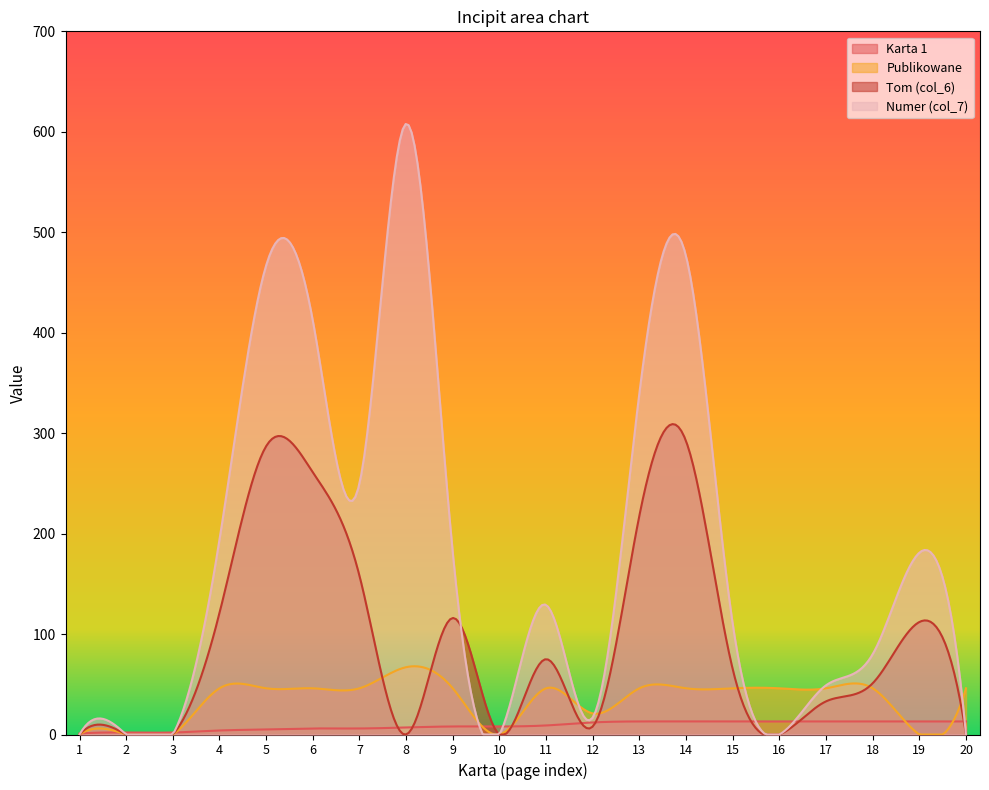

List the series in order of their overall mean, highest first.

Numer (col_7), Tom (col_6), Publikowane, Karta 1